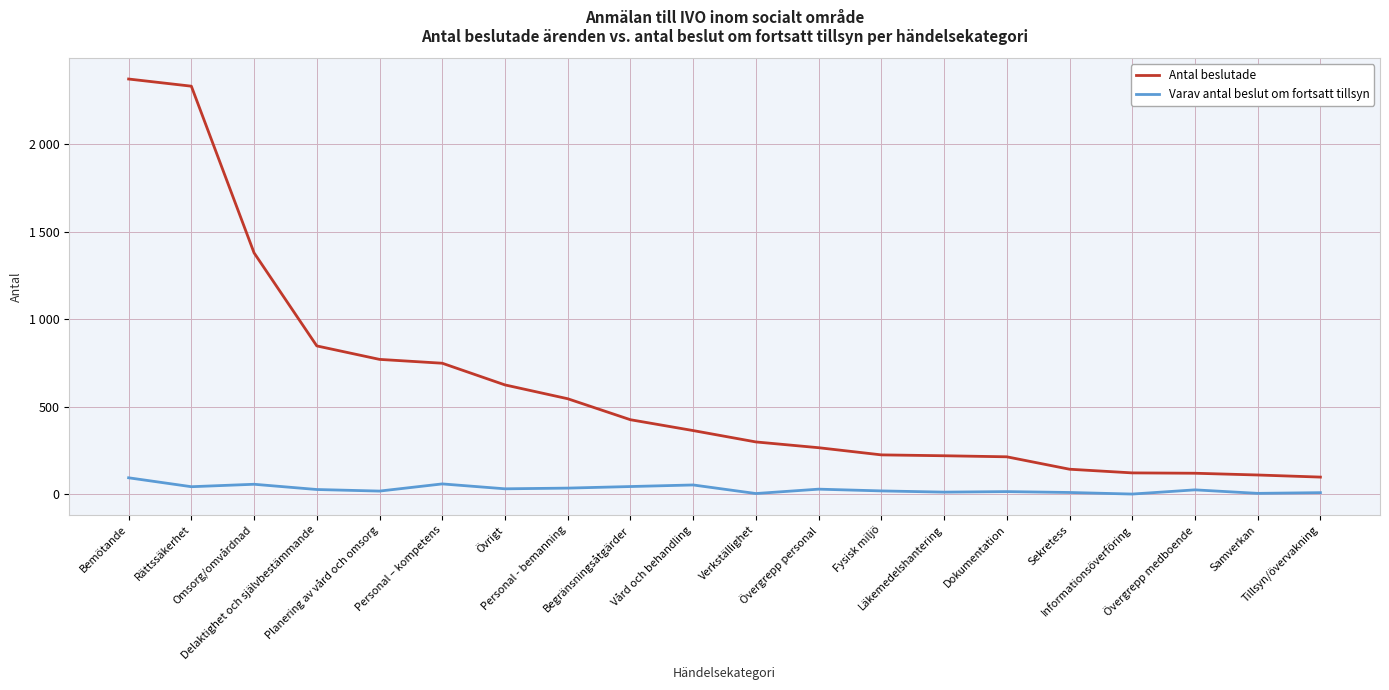

Is the value of Antal beslutade at Rättssäkerhet greater than the value of Varav antal beslut om fortsatt tillsyn at Delaktighet och självbestämmande?

Yes